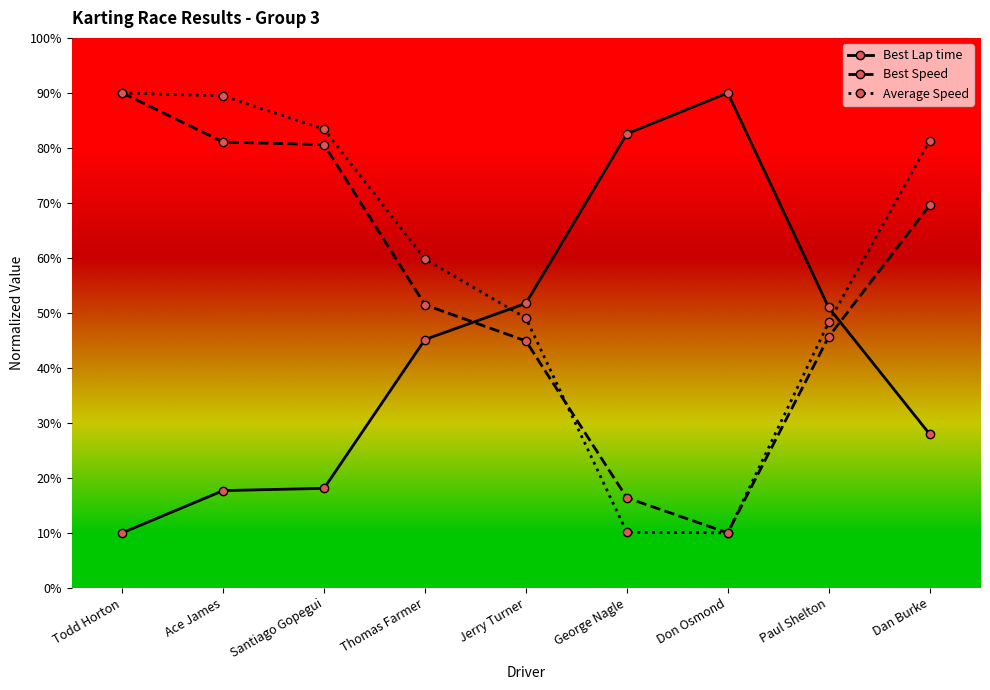

What is the spread (max minus min) of values at Jerry Turner?

6.8